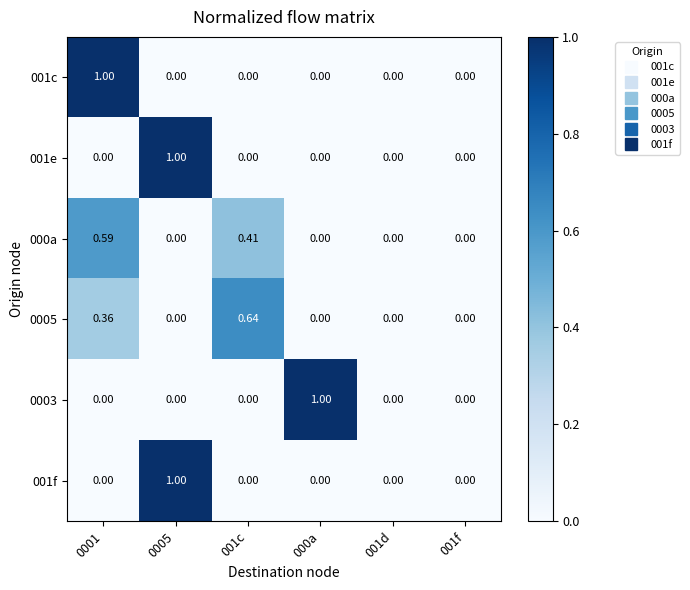

At which category is the sum across all series the highest?

0005